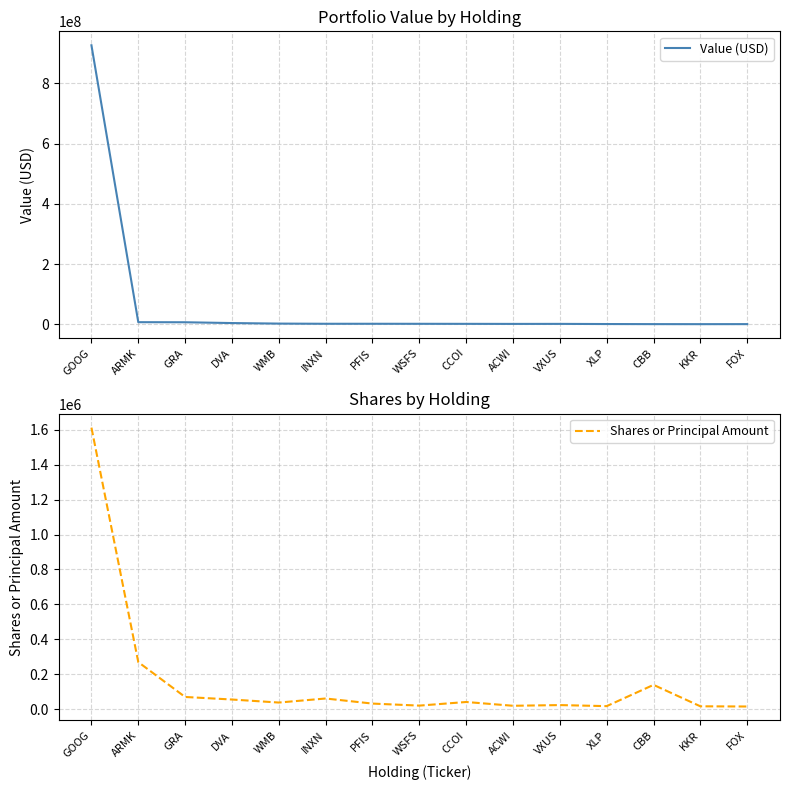

Reading right to left, transcribe all the data shown in this chart.

Value (USD): FOX=572000	KKR=434000	CBB=552000	XLP=840000	VXUS=1349000	ACWI=1260000	CCOI=1470000	WSFS=1606000	PFIS=1717000	INXN=1710000	WMB=2290000	DVA=4098000	GRA=6735000	ARMK=7002000	GOOG=926781000
Shares or Principal Amount: FOX=16715	KKR=17850	CBB=140423	XLP=18816	VXUS=24850	ACWI=20905	CCOI=42536	WSFS=21799	PFIS=33406	INXN=62469	WMB=39343	DVA=56662	GRA=71249	ARMK=270547	GOOG=1611009